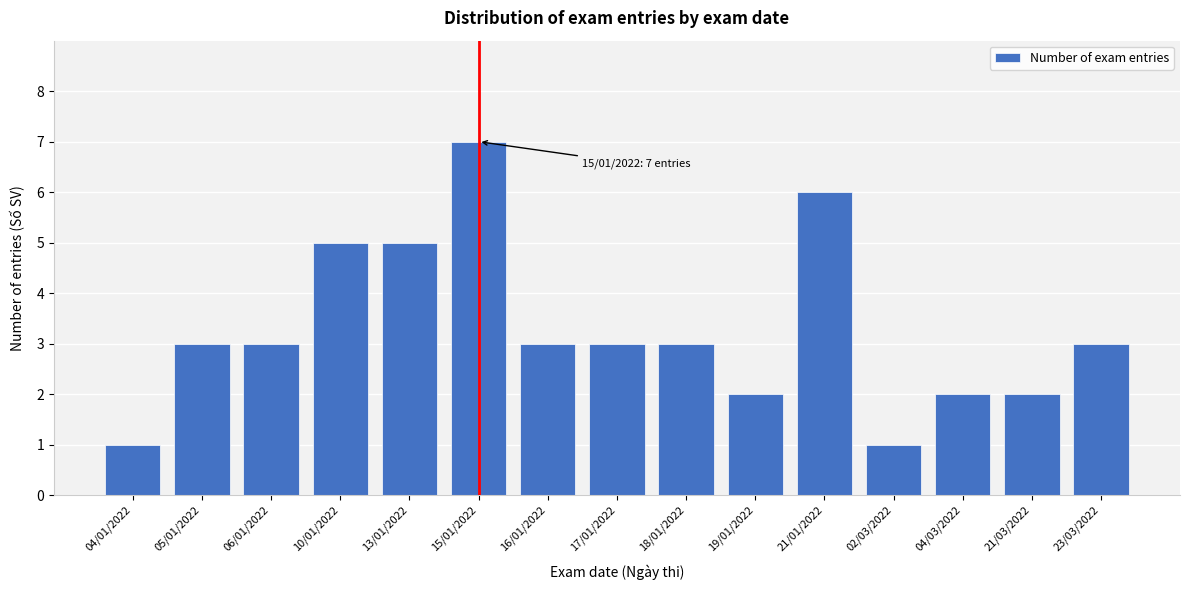

Reading left to right, what are all the values shown in this chart?

1	3	3	5	5	7	3	3	3	2	6	1	2	2	3